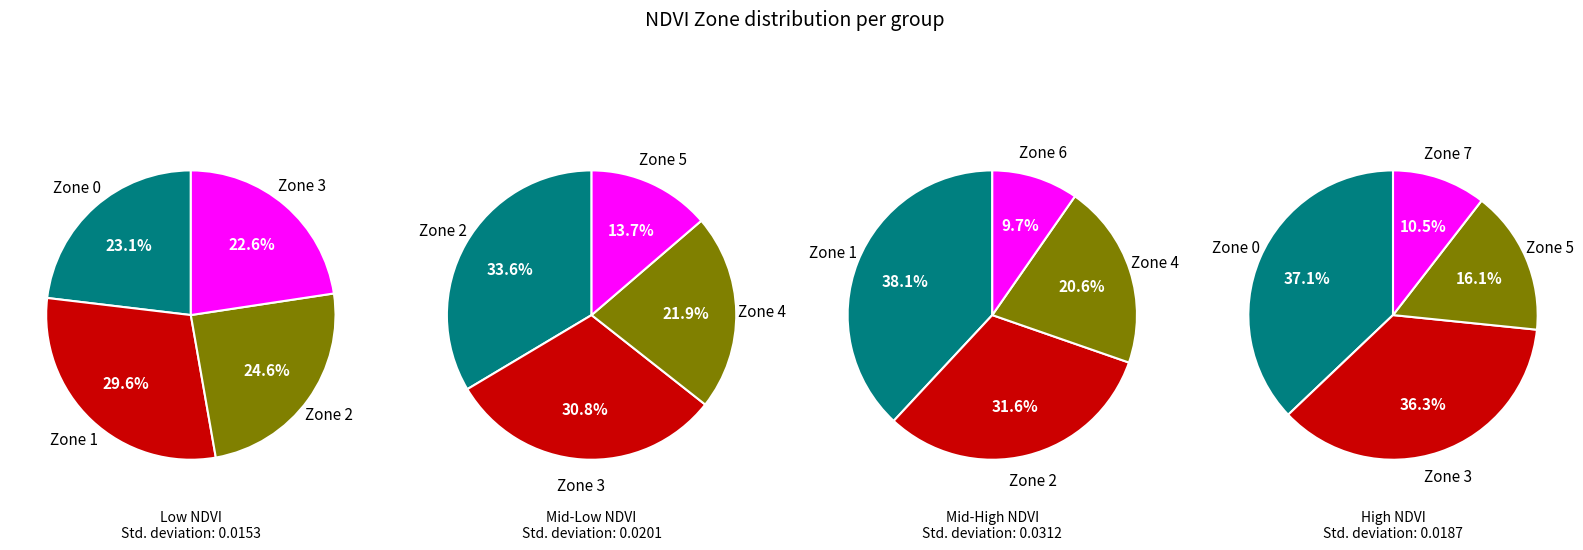

Which slice is the largest?

Zone 1